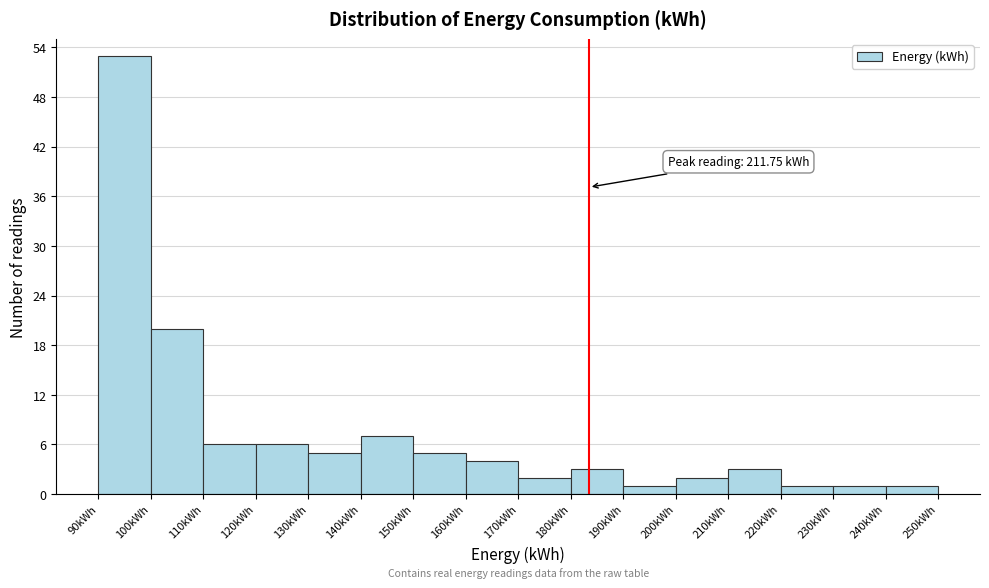

Which range on the x-axis has the tallest bar?

90 to 100